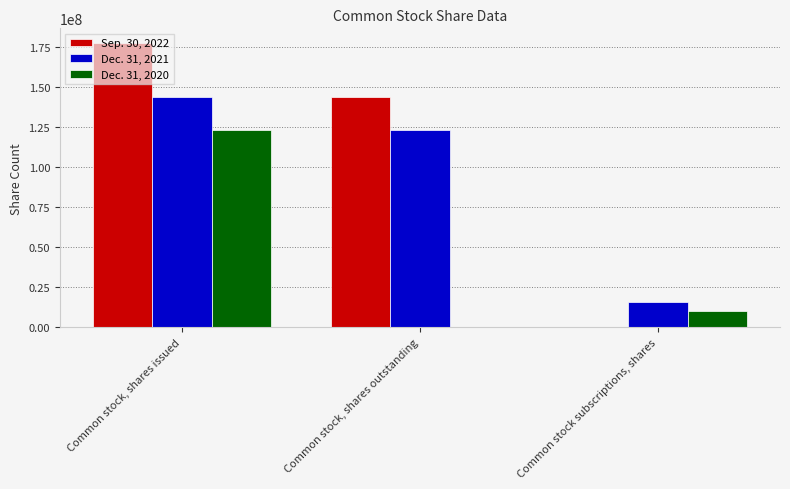

Reading right to left, extract all data points from this chart.

Sep. 30, 2022: Common stock subscriptions, shares=0	Common stock, shares outstanding=143840643	Common stock, shares issued=177870062
Dec. 31, 2021: Common stock subscriptions, shares=15855000	Common stock, shares outstanding=123316886	Common stock, shares issued=143840643
Dec. 31, 2020: Common stock subscriptions, shares=10040000	Common stock, shares outstanding=0	Common stock, shares issued=123316886